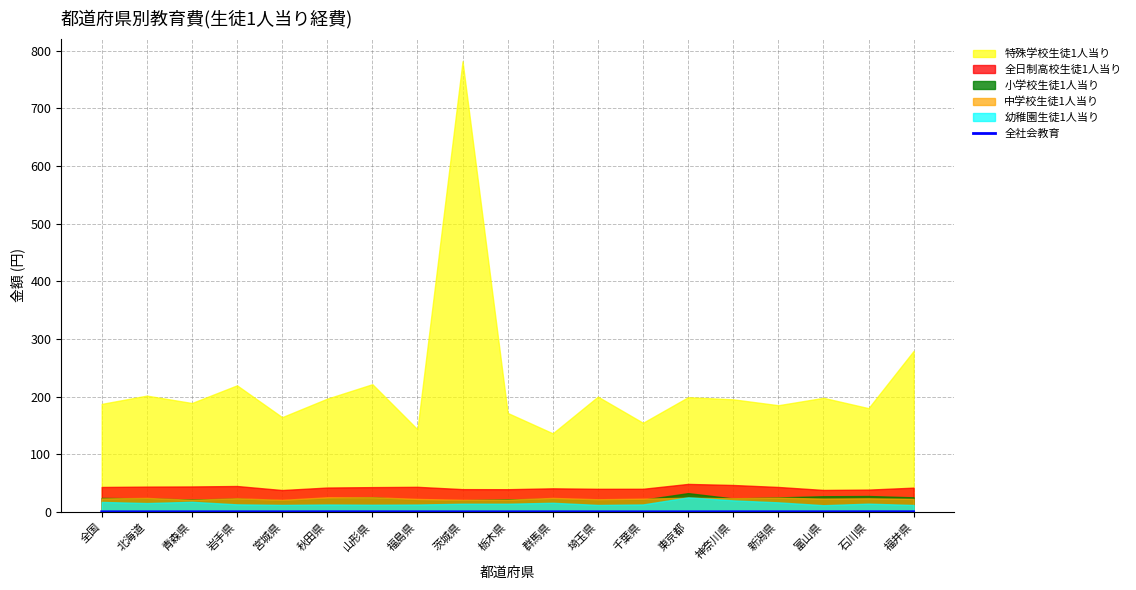

What position from the right is 茨城県?

11